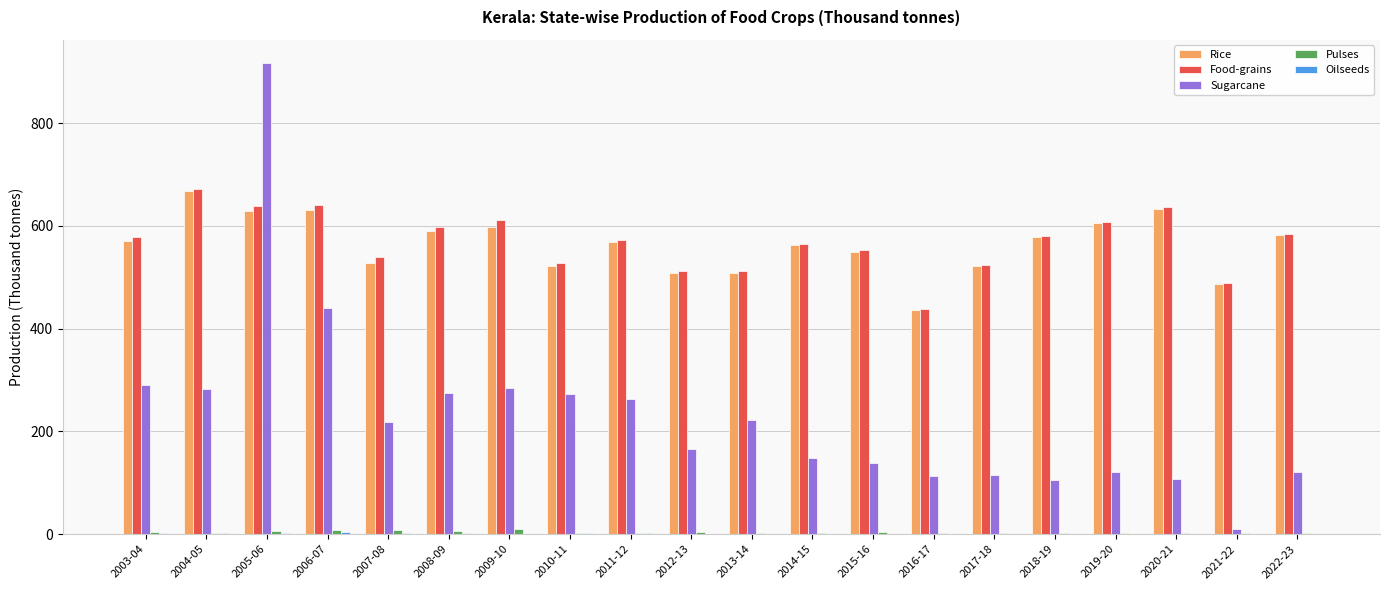

The value of Food-grains at 2003-04 is 873.1. True or false?

False